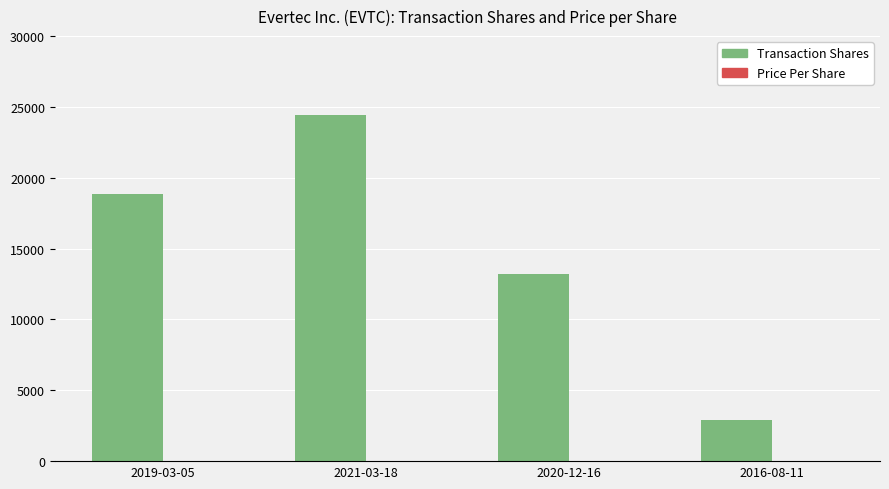

Is it true that Transaction Shares equals 43667.3 at 2021-03-18?

False